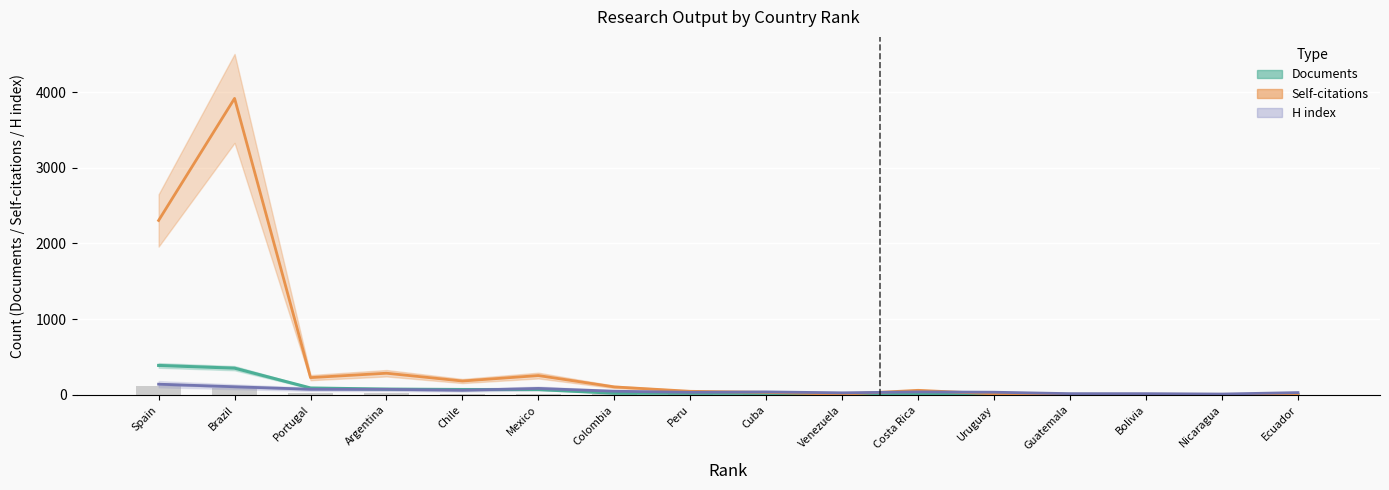

The H index series shows 15 at Guatemala. True or false?

True